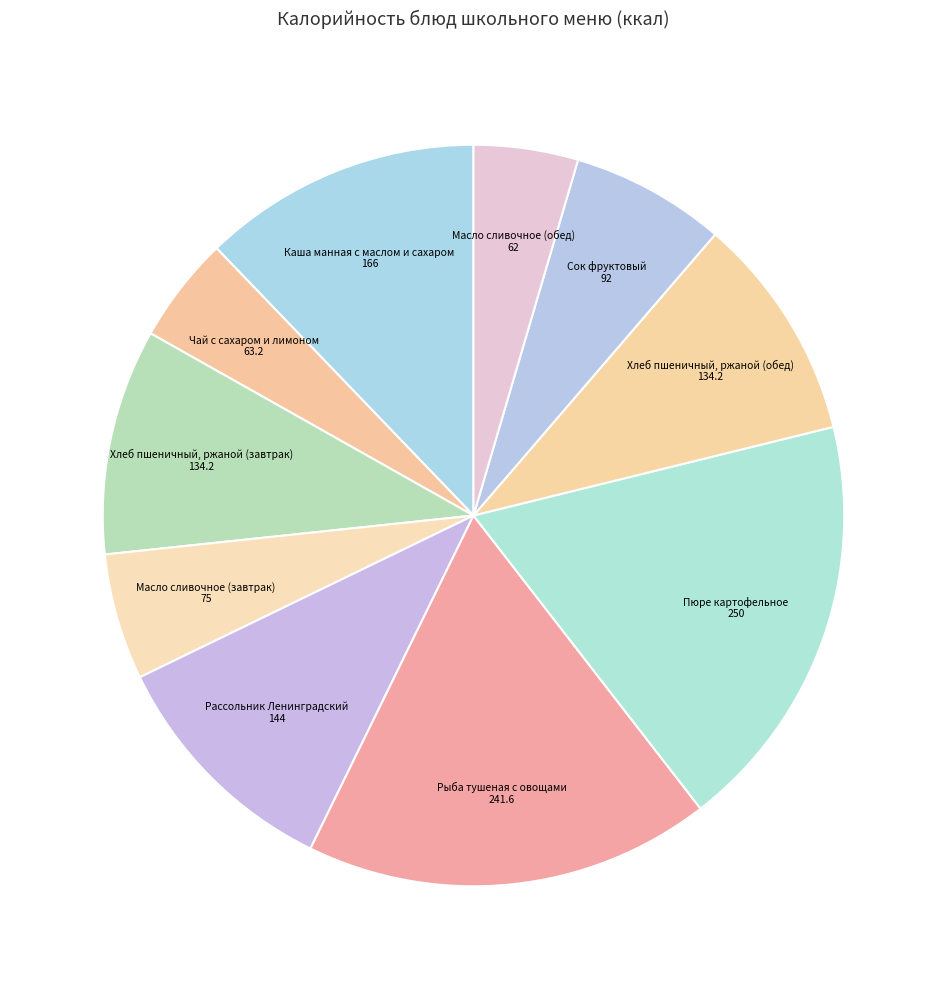

How many segments does this pie chart have?

10